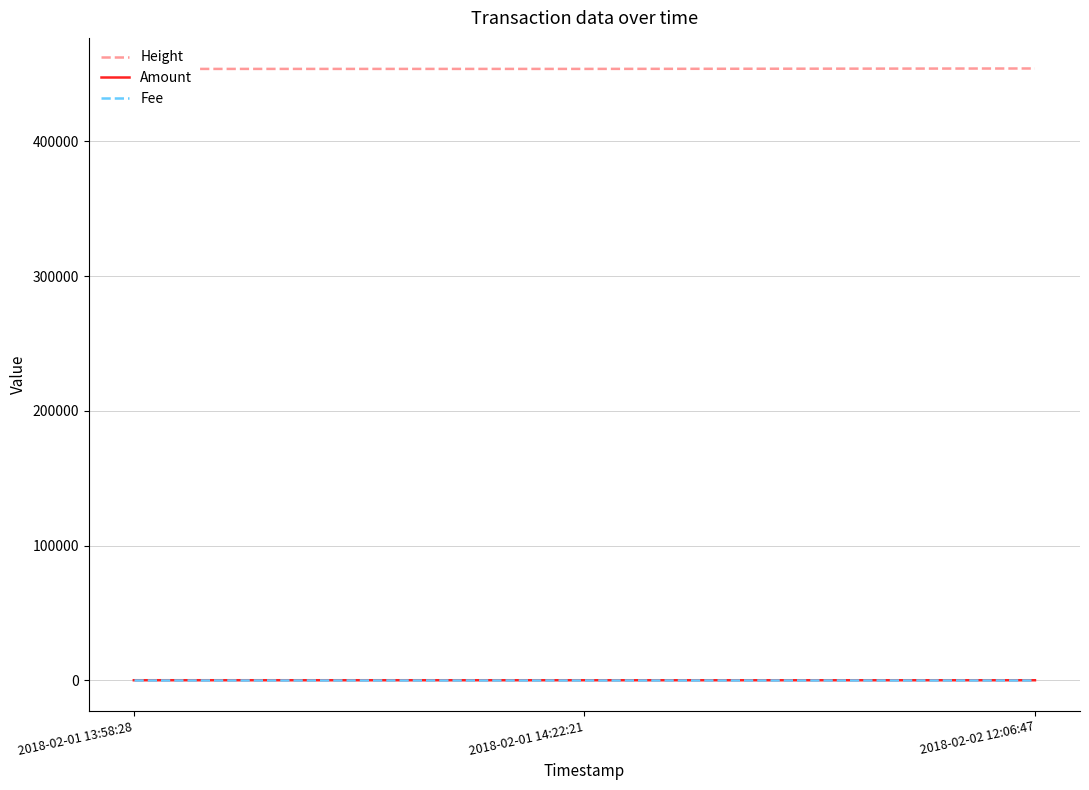

What is the approximate value of Fee at 2018-02-02 12:06:47?

1